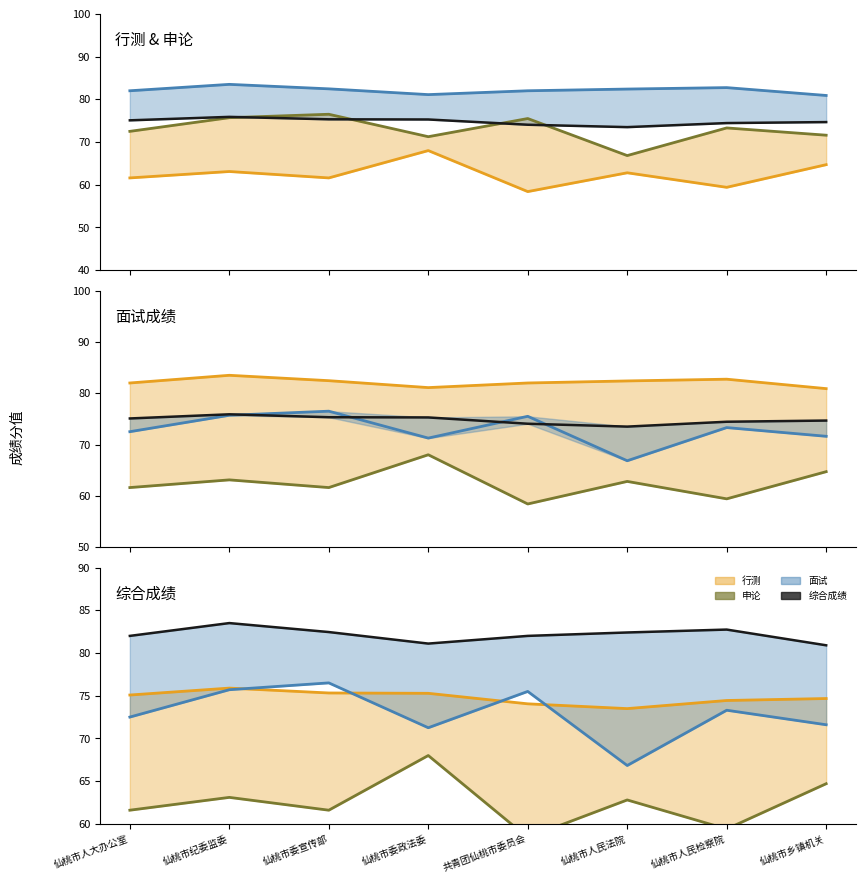

The 面试 series shows 28.3 at 仙桃市委政法委. True or false?

False